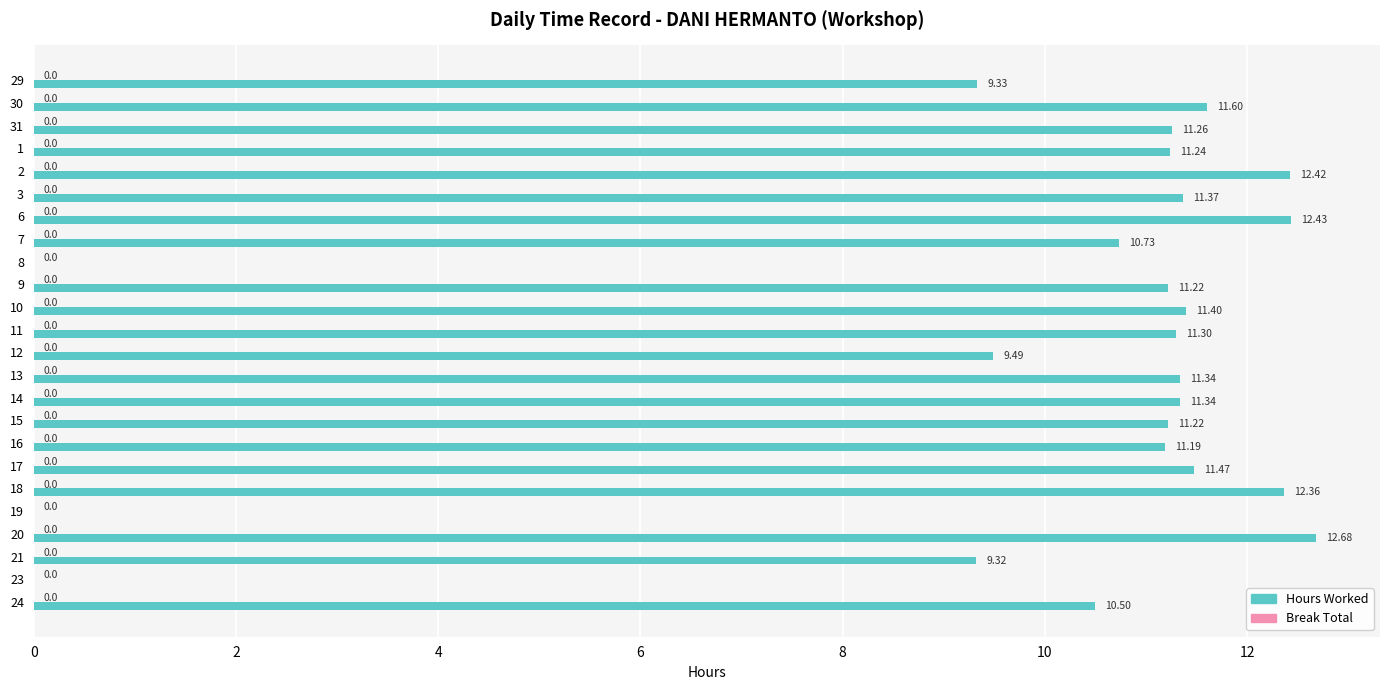

How many values exceed 11?

16